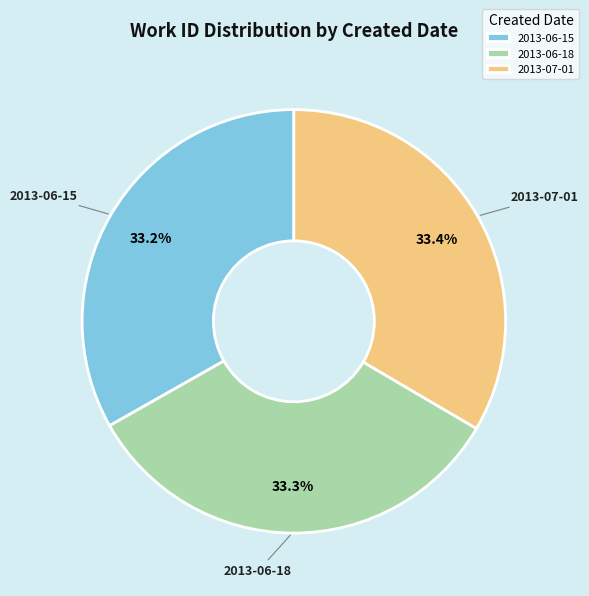

To the nearest percent, what percentage of the pie is 2013-07-01?

33%